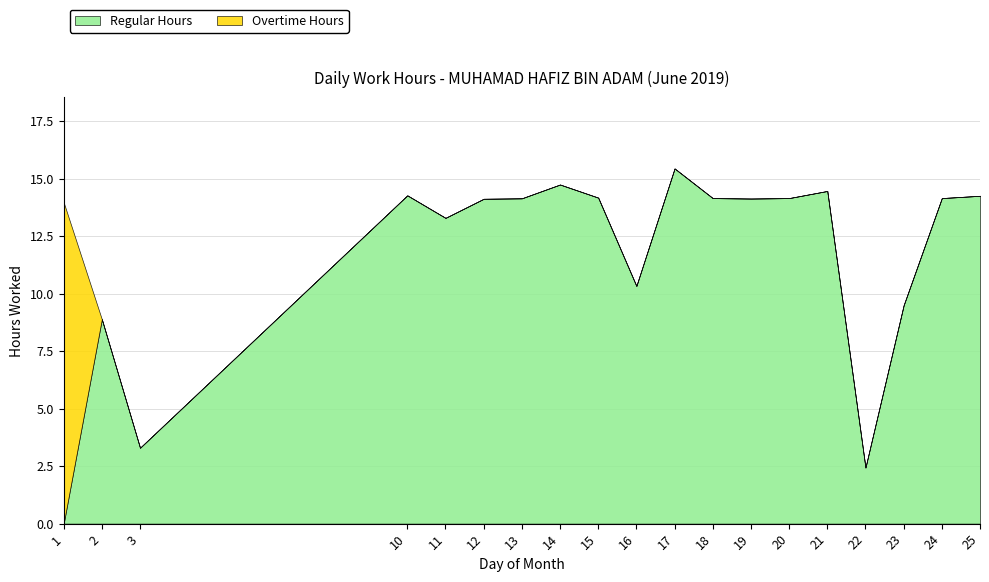

Is the value of Overtime Hours at 11 greater than the value of Regular Hours at 15?

No